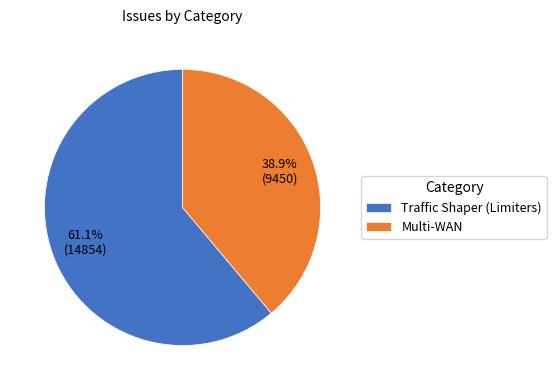

Is it true that Multi-WAN is 39% of the pie?

True